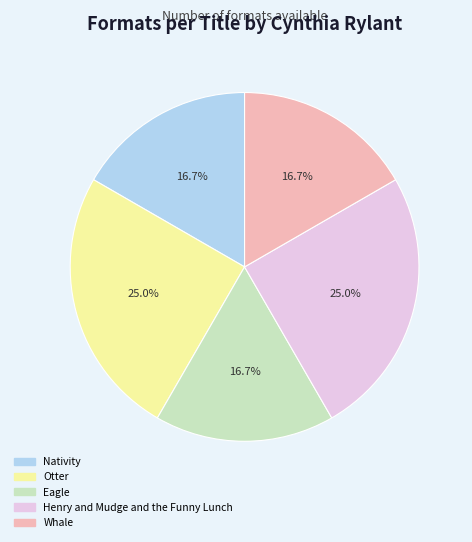

Is there a majority slice in this chart?

No